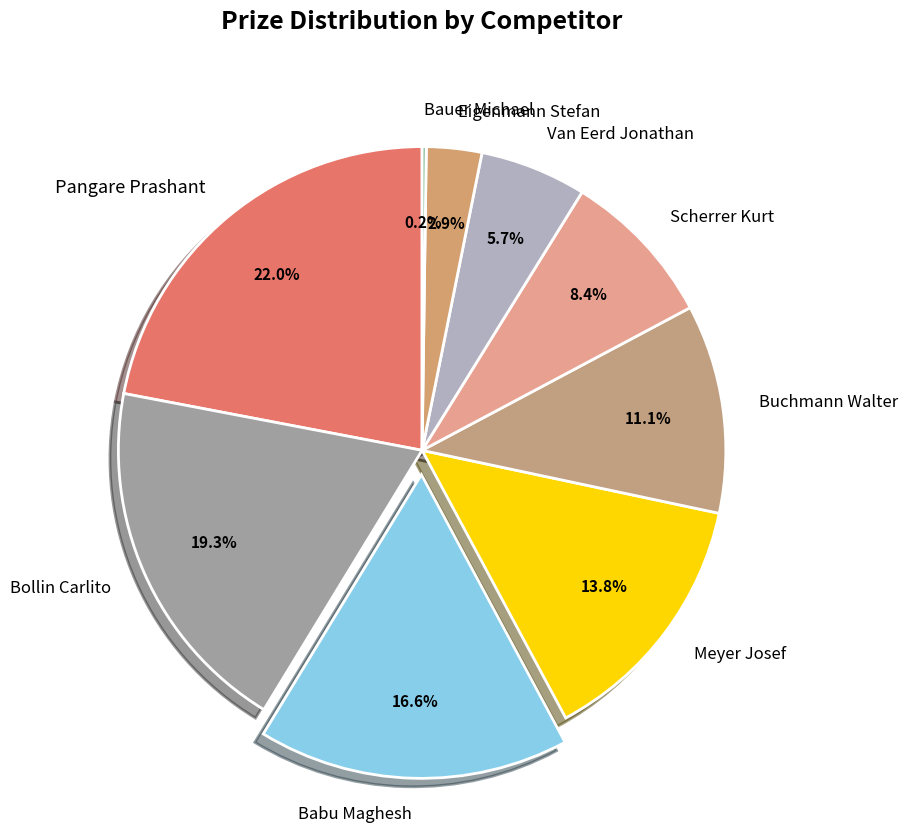

What is the ratio of the value at Bollin Carlito to the value at Scherrer Kurt?

2.3